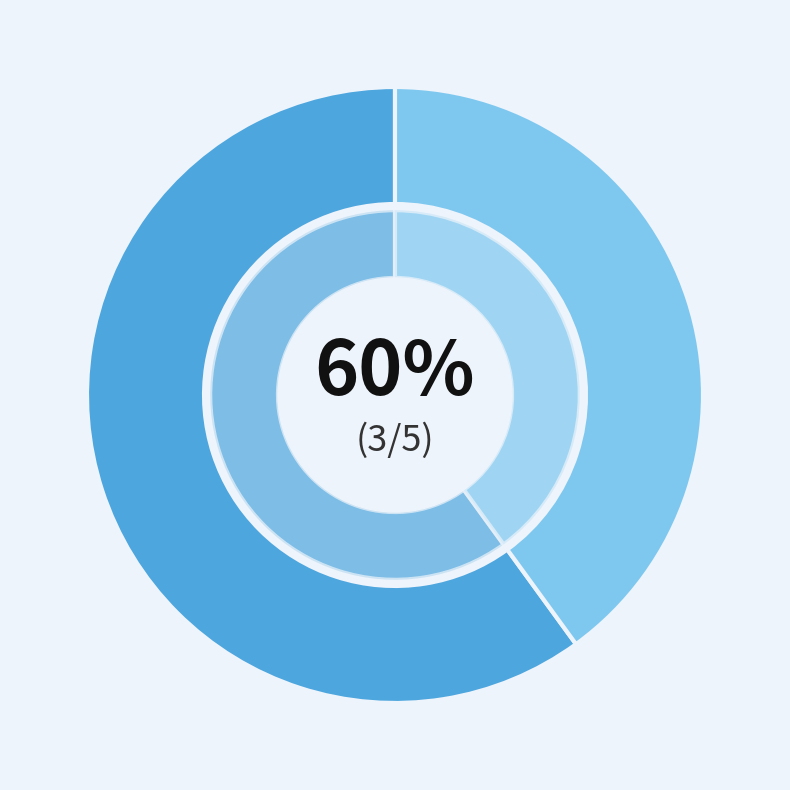

Is Grün the majority of the pie?

No